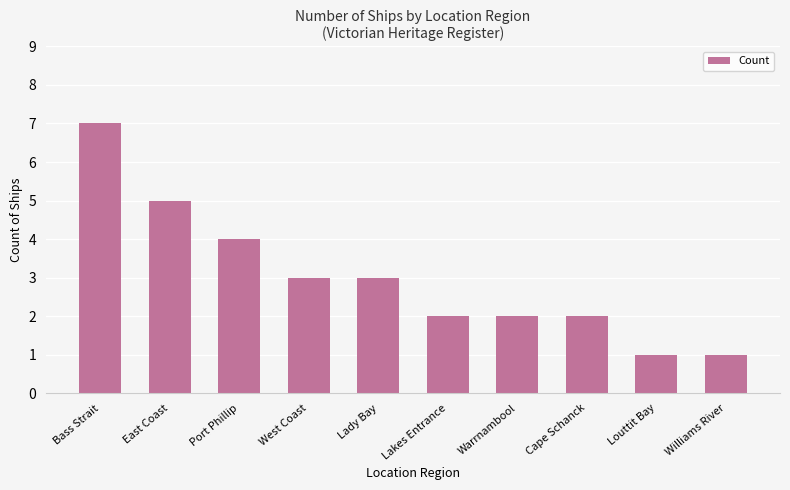

True or false: the data shows 3 at East Coast.

False